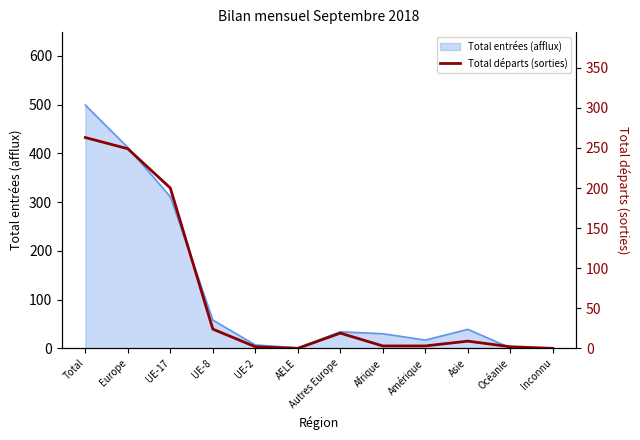

The value of Total entrées (afflux) at Europe is 560. True or false?

False